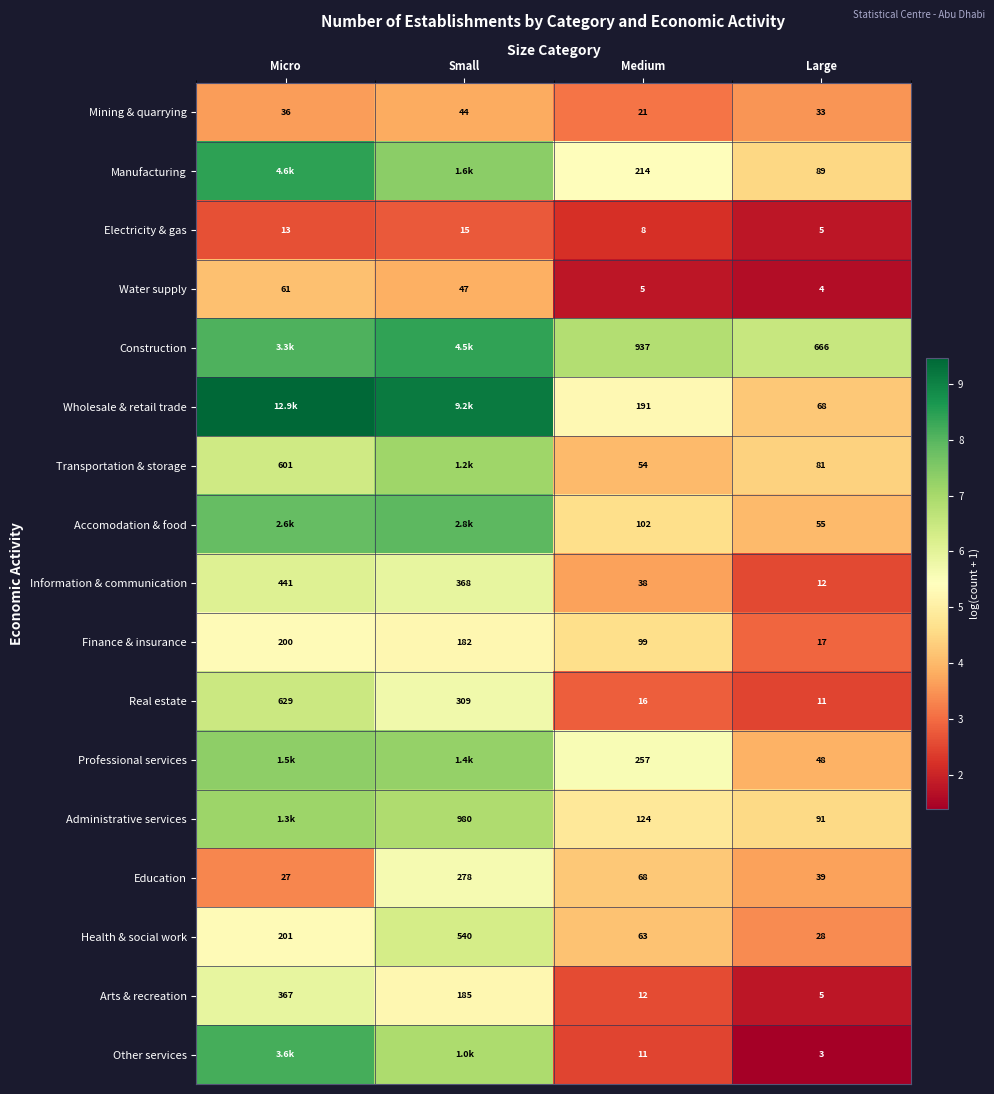

At which label does Real estate first exceed 309?

Micro